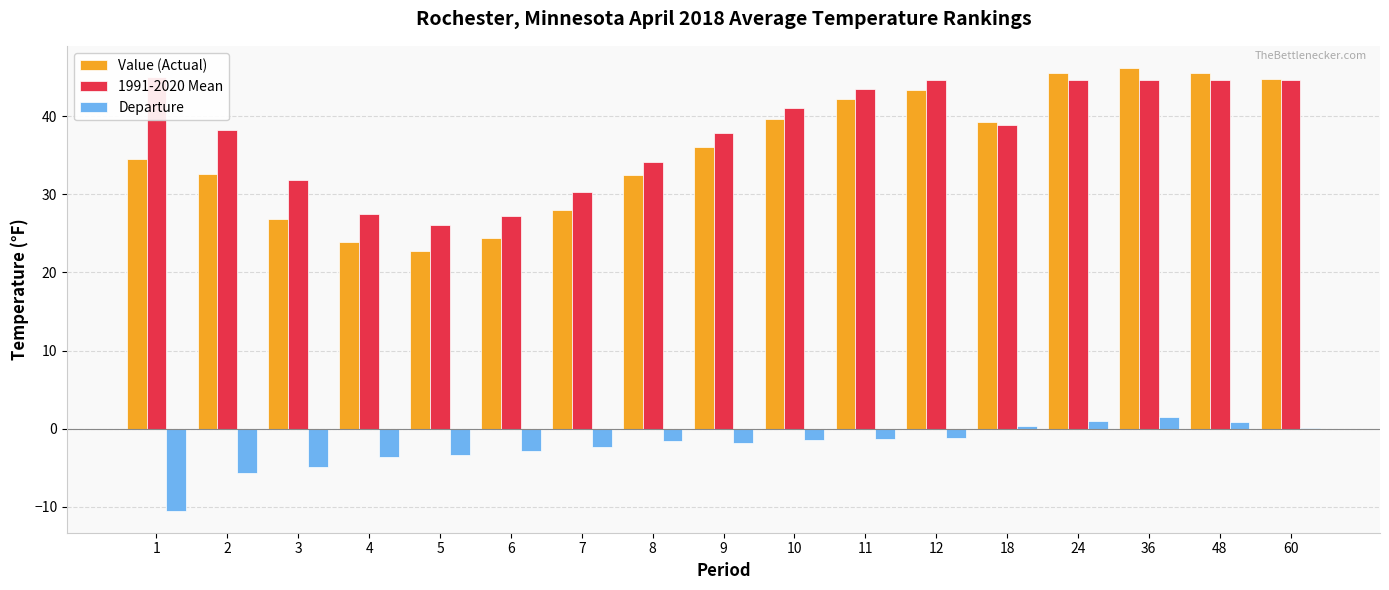

List the series in order of their peak value, lowest first.

Departure, 1991-2020 Mean, Value (Actual)